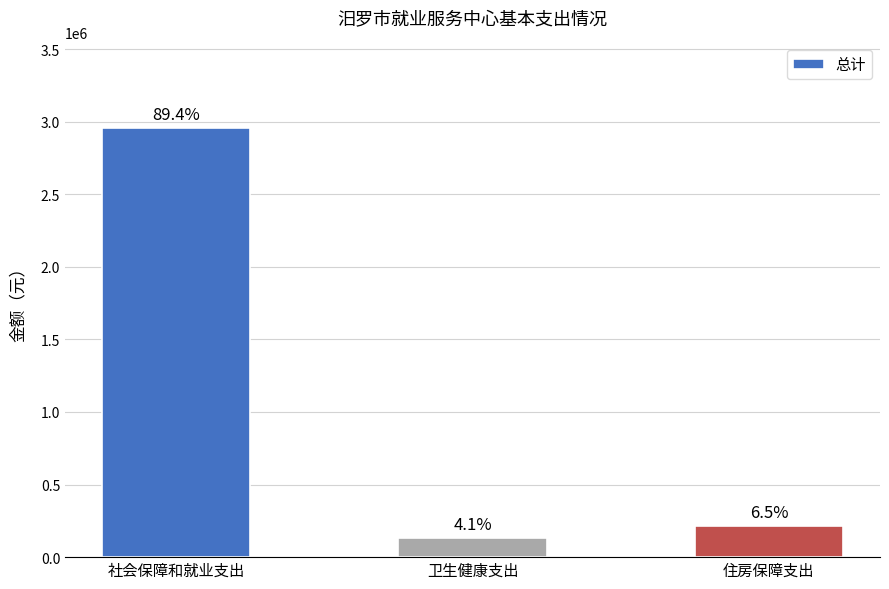

Are the bars horizontal?

No